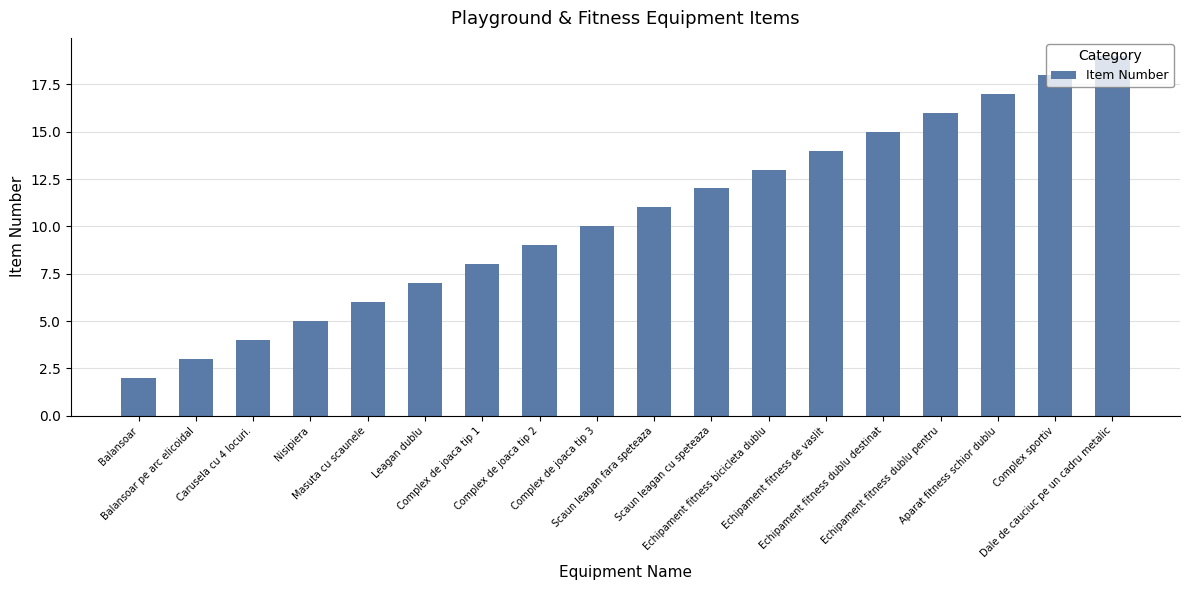

Reading left to right, extract all data points from this chart.

Balansoar=2	Balansoar pe arc elicoidal=3	Carusela cu 4 locuri.=4	Nisipiera=5	Masuta cu scaunele=6	Leagan dublu=7	Complex de joaca tip 1=8	Complex de joaca tip 2=9	Complex de joaca tip 3=10	Scaun leagan fara speteaza=11	Scaun leagan cu speteaza=12	Echipament fitness bicicleta dublu=13	Echipament fitness de vaslit=14	Echipament fitness dublu destinat=15	Echipament fitness dublu pentru=16	Aparat fitness schior dublu=17	Complex sportiv=18	Dale de cauciuc pe un cadru metalic=19